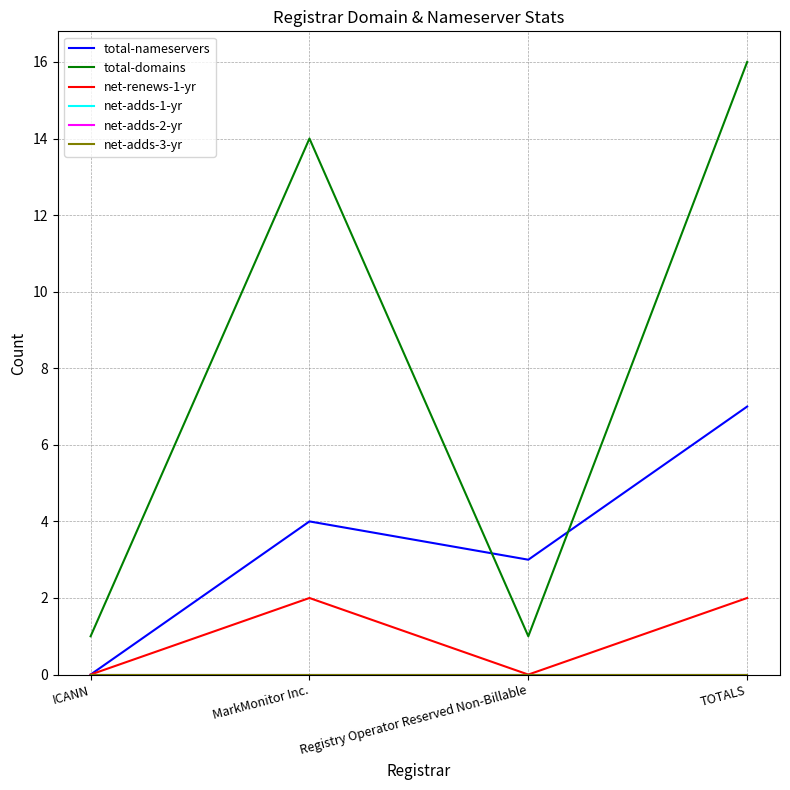

Reading left to right, list all the values displayed in this chart.

total-nameservers: 0	4	3	7
total-domains: 1	14	1	16
net-renews-1-yr: 0	2	0	2
net-adds-1-yr: 0	0	0	0
net-adds-2-yr: 0	0	0	0
net-adds-3-yr: 0	0	0	0